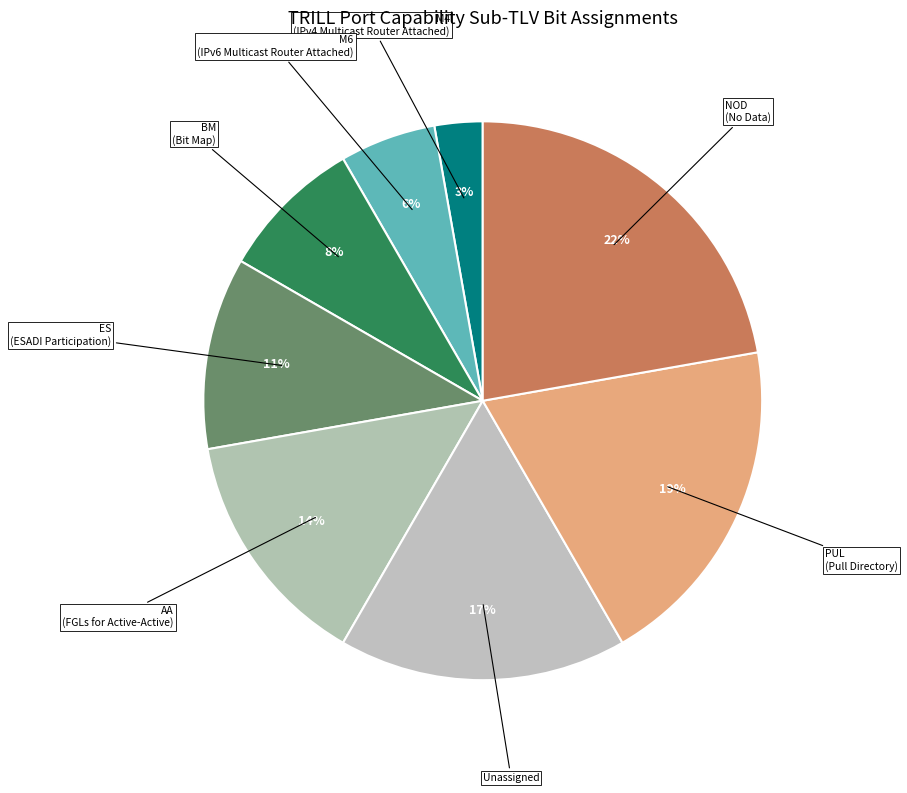

To the nearest percent, what is the average slice percentage?

12%